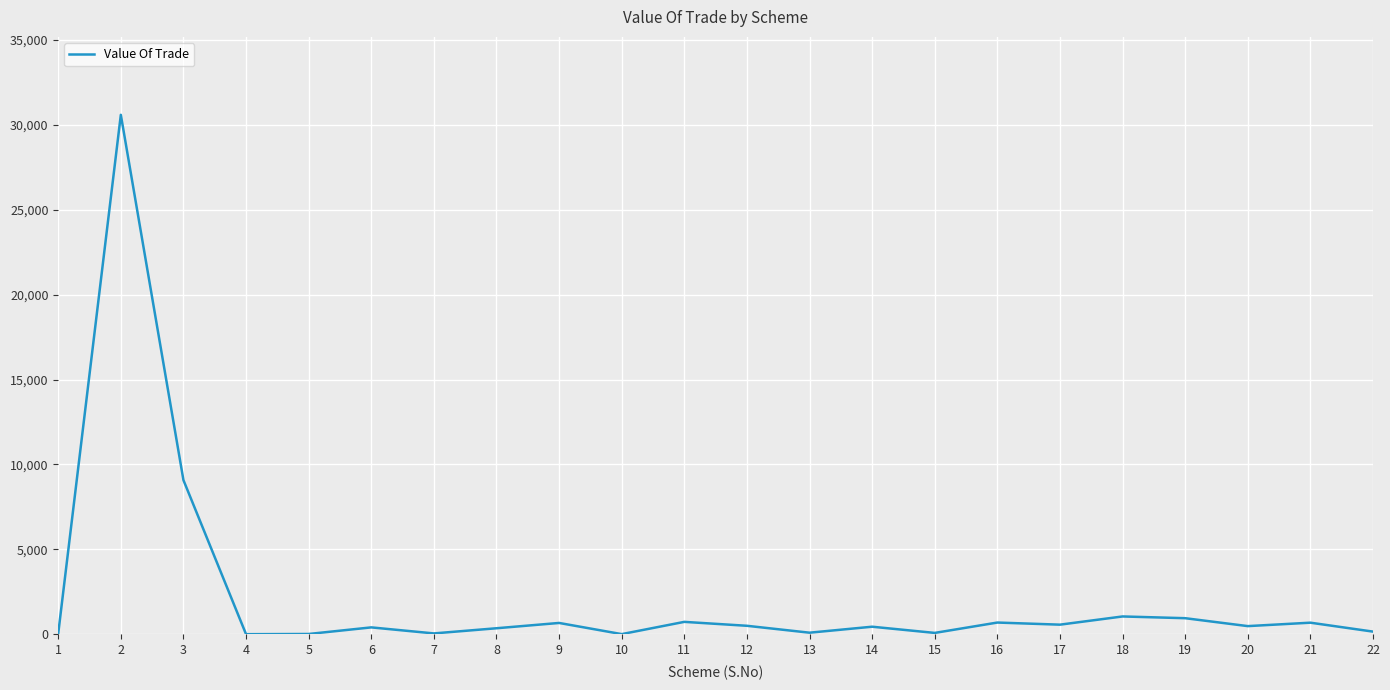

Count the number of data series in this chart.

1